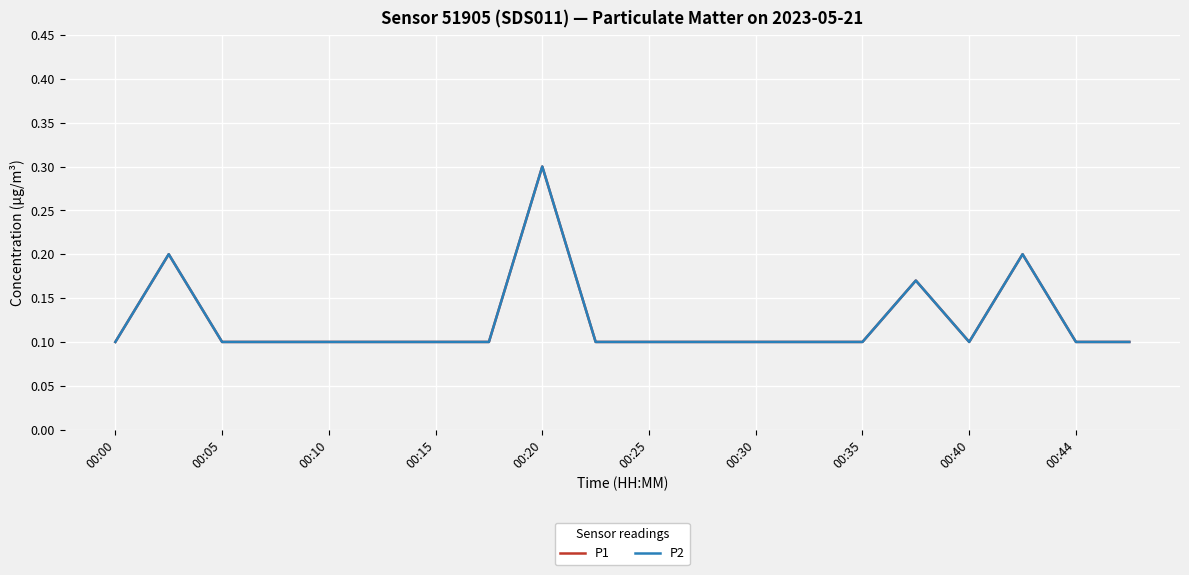

Is this an area chart (filled region under the line)?

No